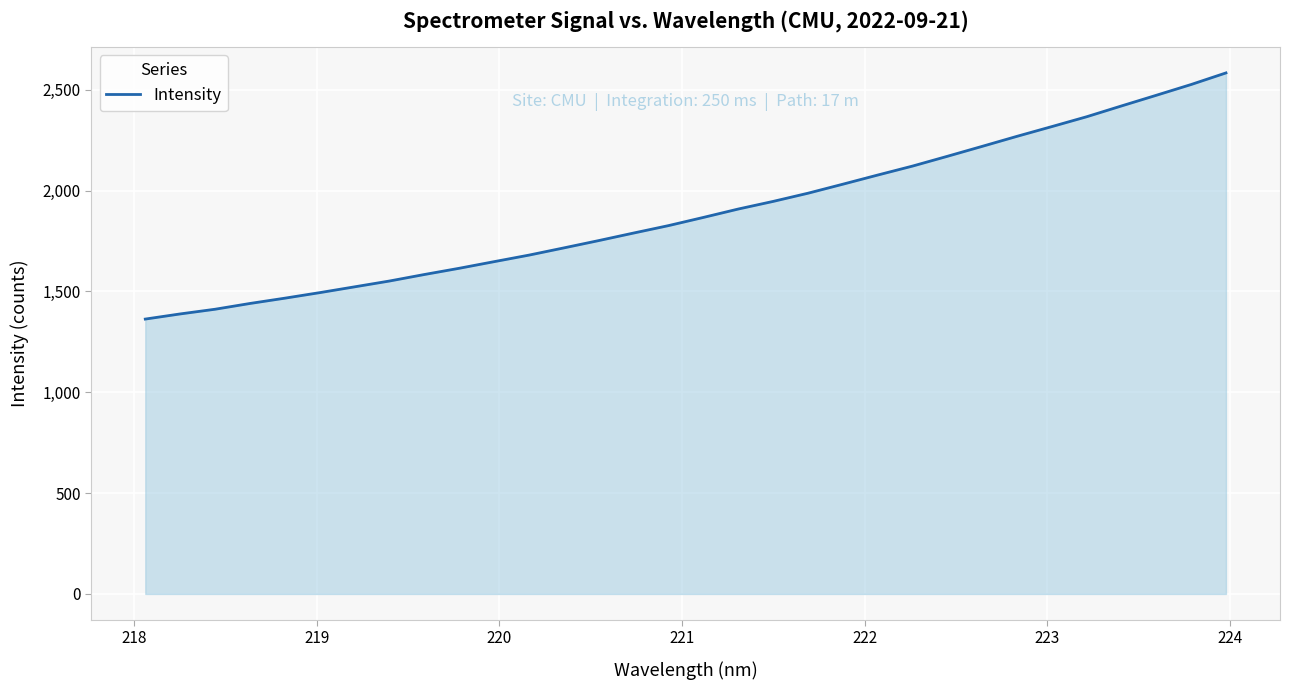

What is the minimum value shown in the chart?

1363.2